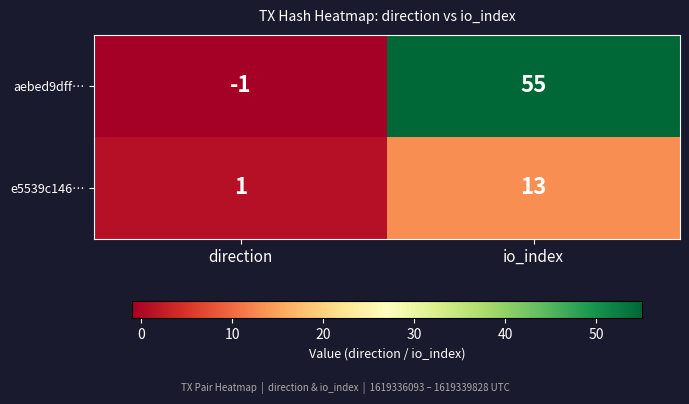

What is the difference between the e5539c146… values at direction and io_index?

12